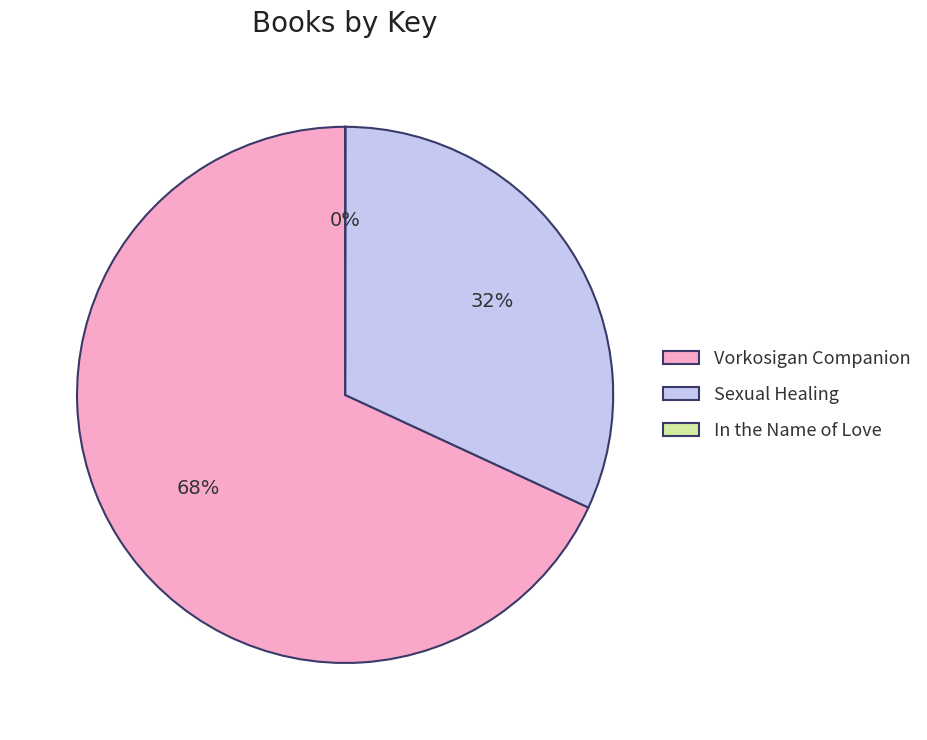

True or false: Vorkosigan Companion accounts for 55% of the total.

False